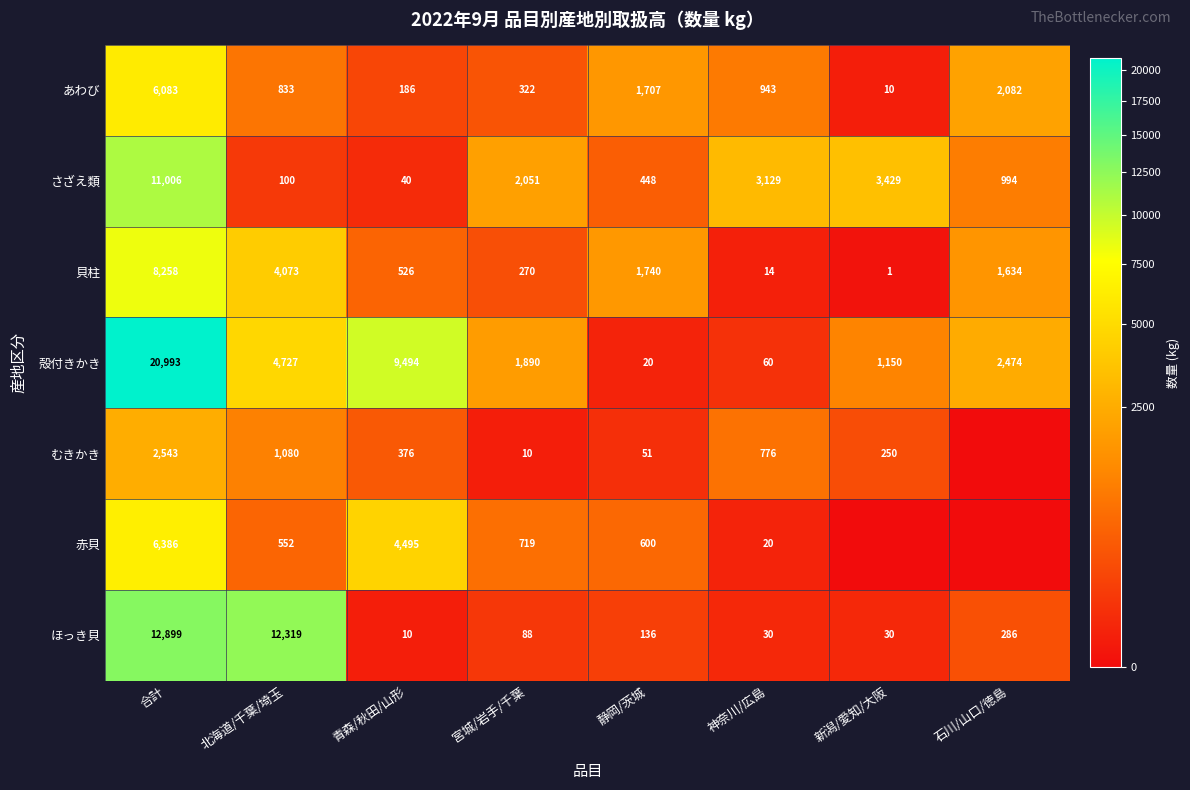

How many categories are shown in the chart?

8